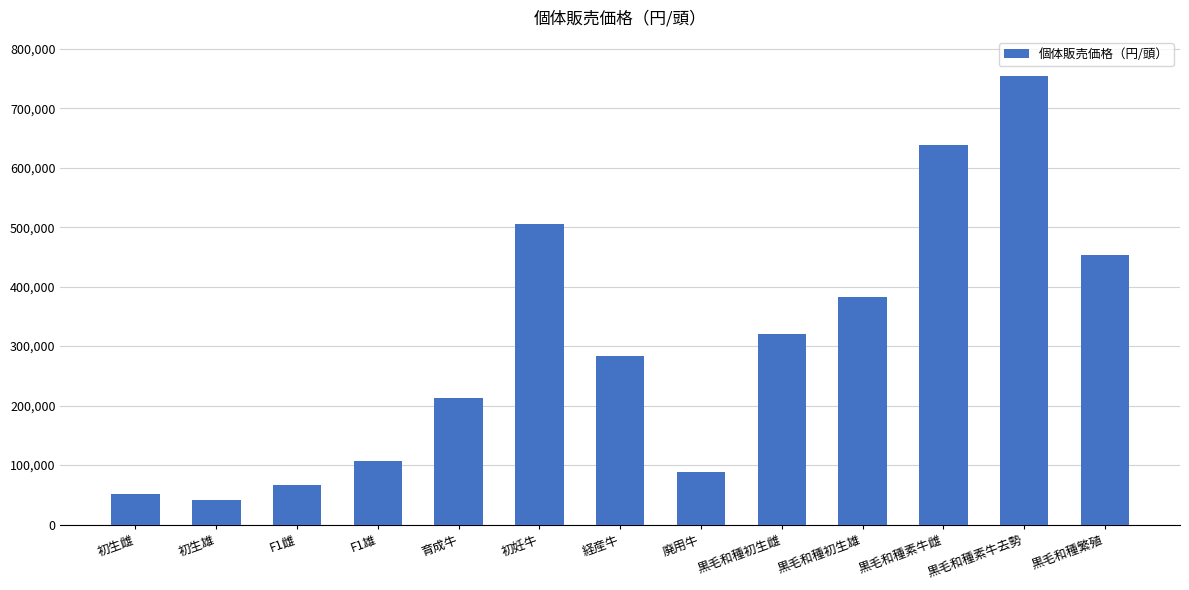

List the labels in order of value, largest first.

黒毛和種素牛去勢, 黒毛和種素牛雌, 初妊牛, 黒毛和種繁殖, 黒毛和種初生雄, 黒毛和種初生雌, 経産牛, 育成牛, F1雄, 廃用牛, F1雌, 初生雌, 初生雄